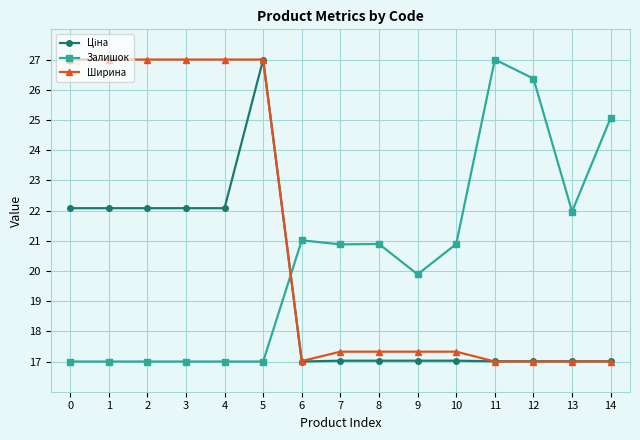

After their last crossing, which series has the higher values: Залишок or Ширина?

Залишок